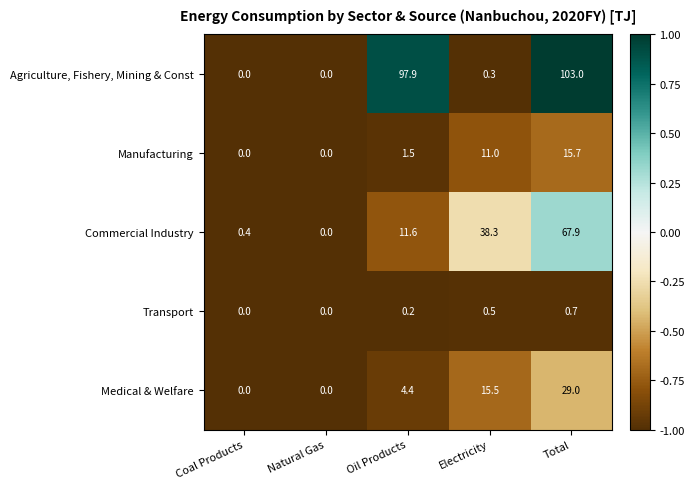

Which series has the widest spread of values?

Agriculture, Fishery, Mining & Const